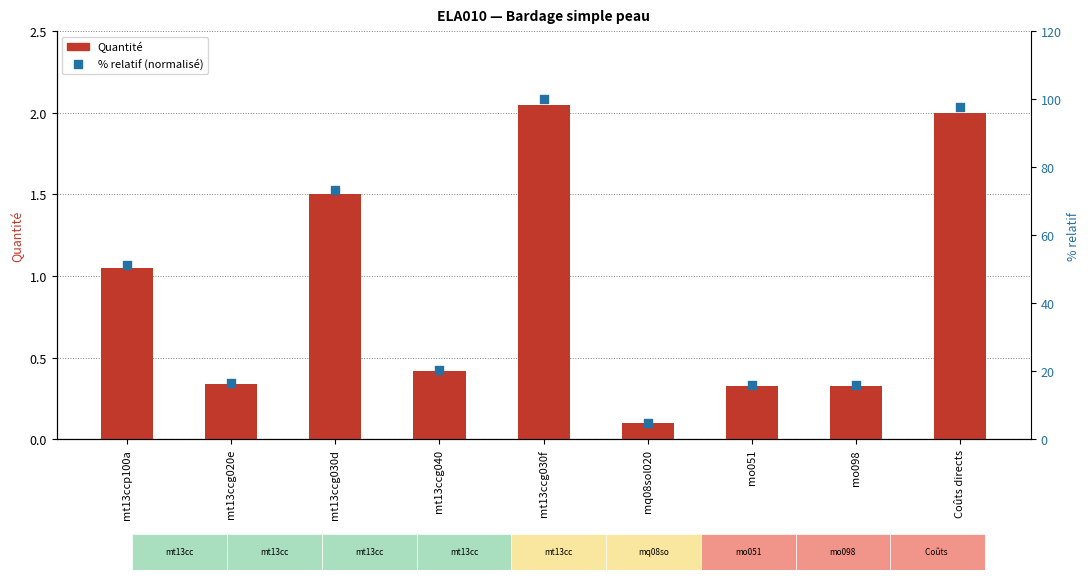

Is the value of % relatif (normalisé) at mq08sol020 greater than the value of Quantité at mt13ccg020e?

Yes